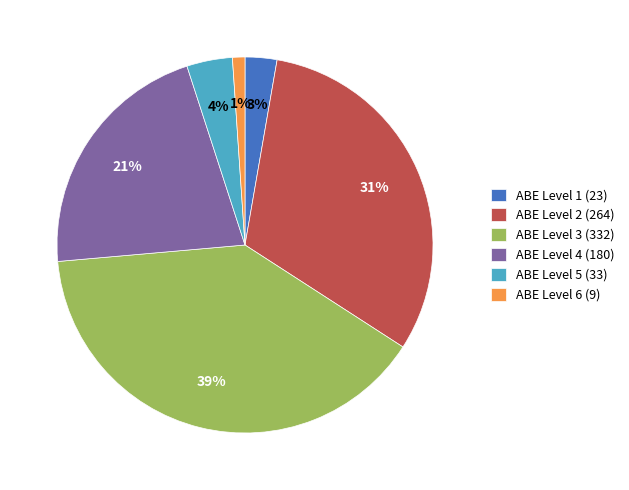

Which category has the smallest portion of the pie?

ABE Level 6 (9)